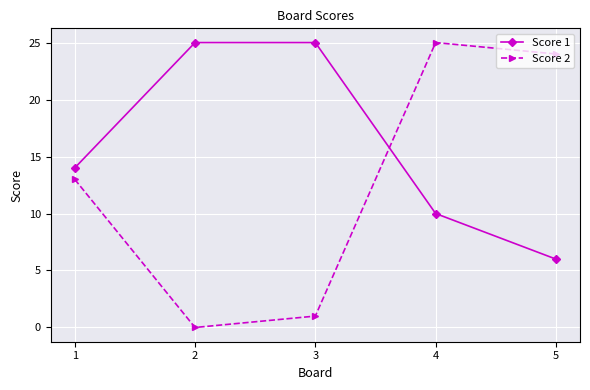

Count the number of data series in this chart.

2